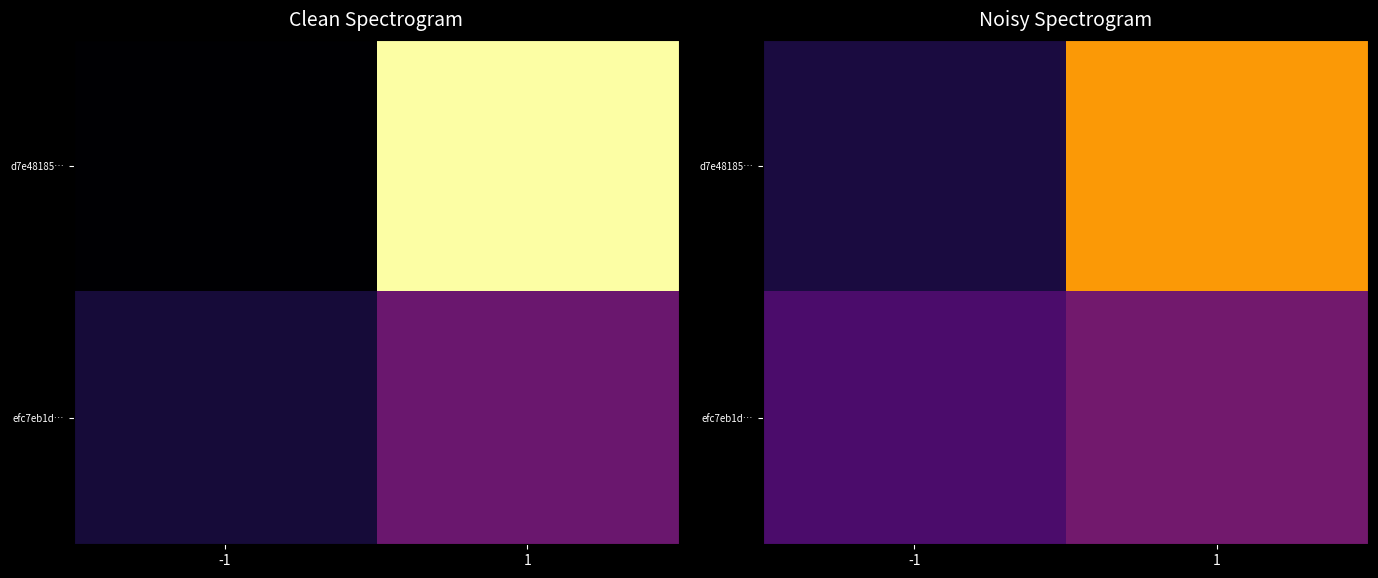

Between 1 and -1, which is larger?

1